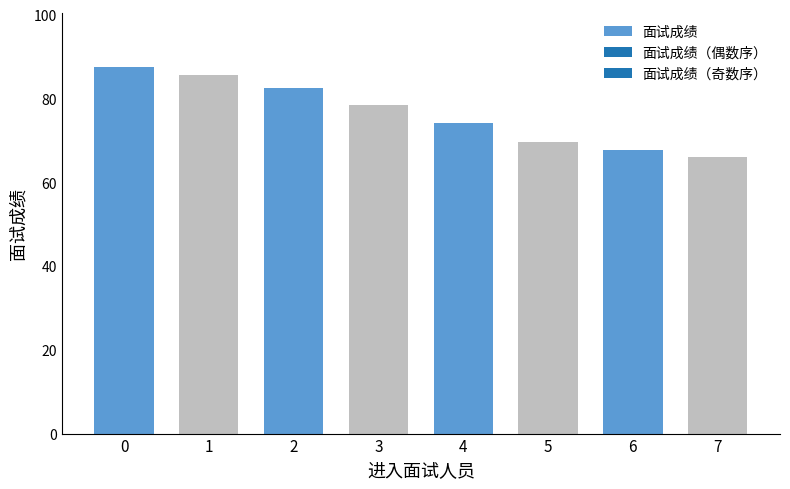

True or false: the data shows 69.6 at 5.

True